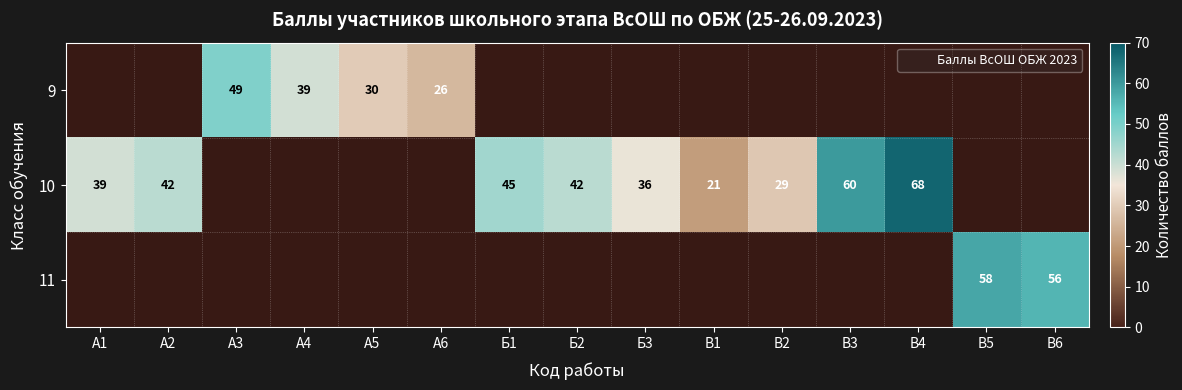

At which category does the chart reach its peak across all series?

В4